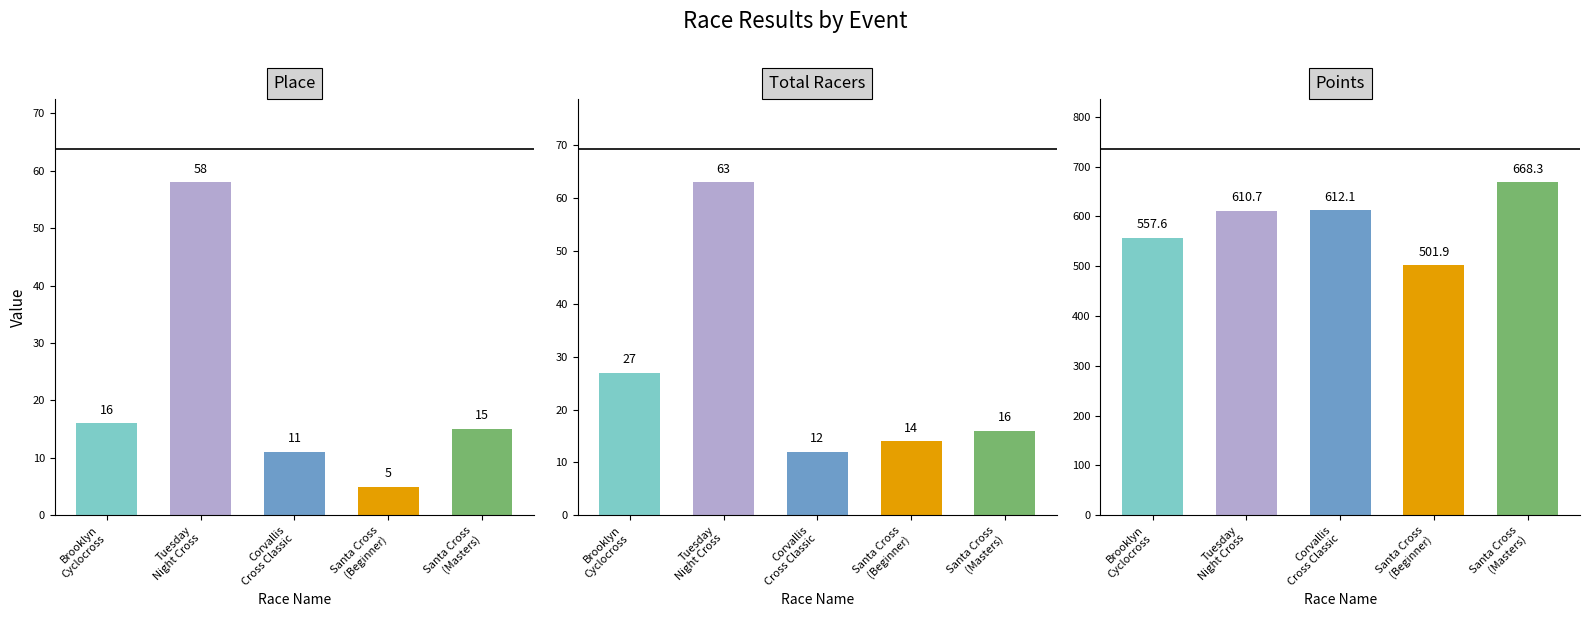

How many values in the Place series are below 15?

2